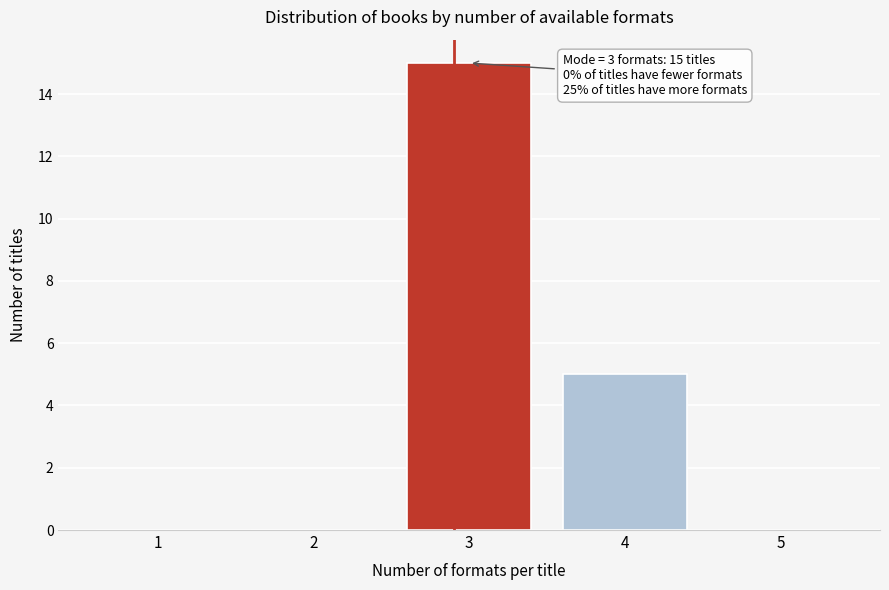

Reading right to left, transcribe all the data shown in this chart.

5=0	4=5	3=15	2=0	1=0